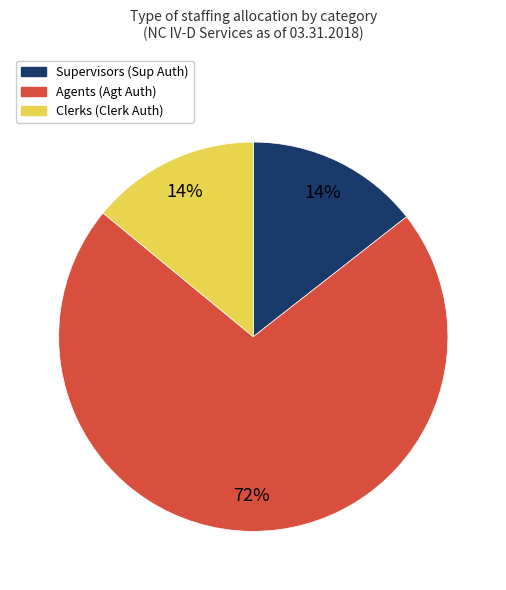

Does any single category account for the majority?

Yes